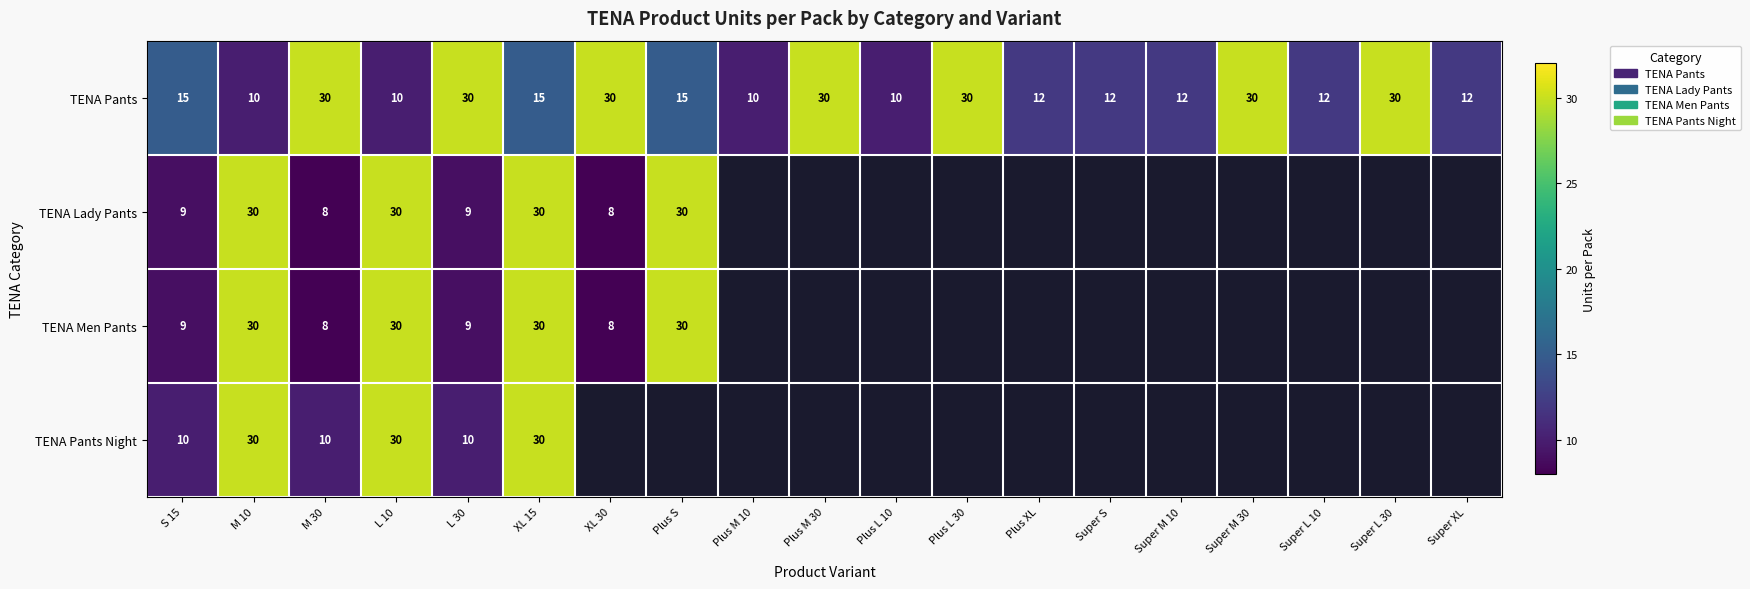

Is the value of TENA Pants at Super S greater than the value of TENA Lady Pants at S 15?

Yes